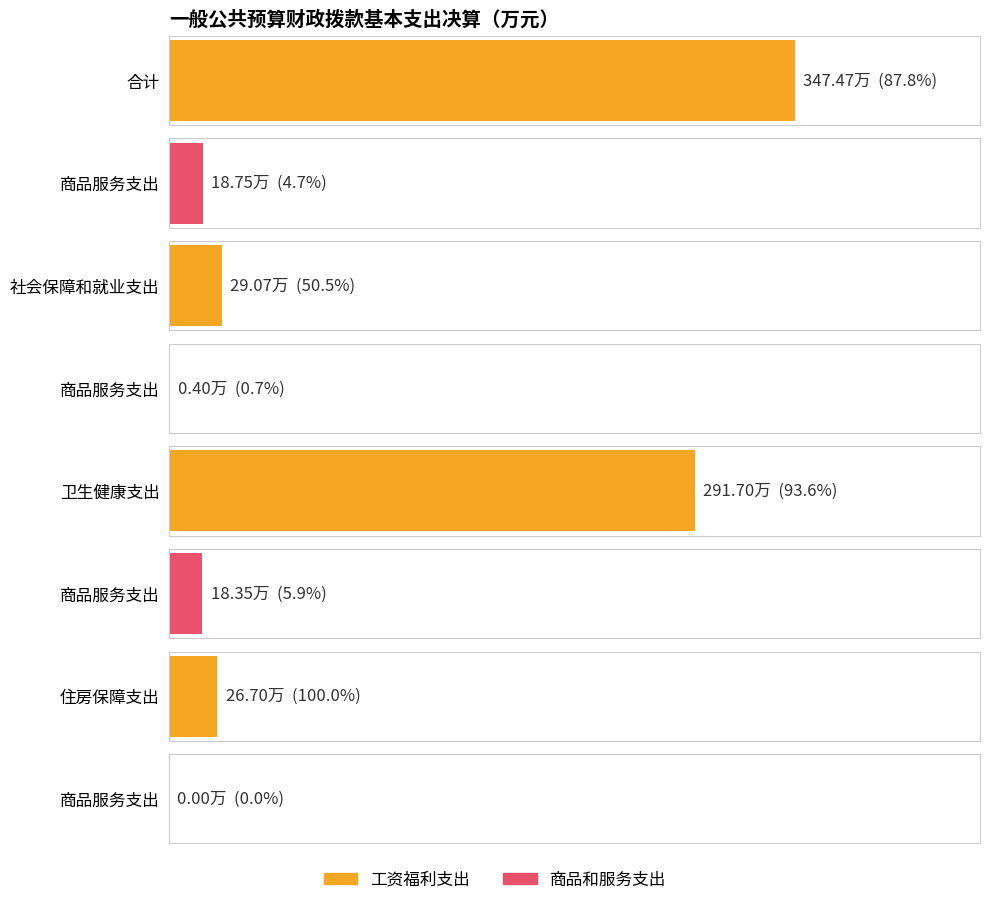

The 合计 series shows 311.6 at 卫生健康支出. True or false?

True